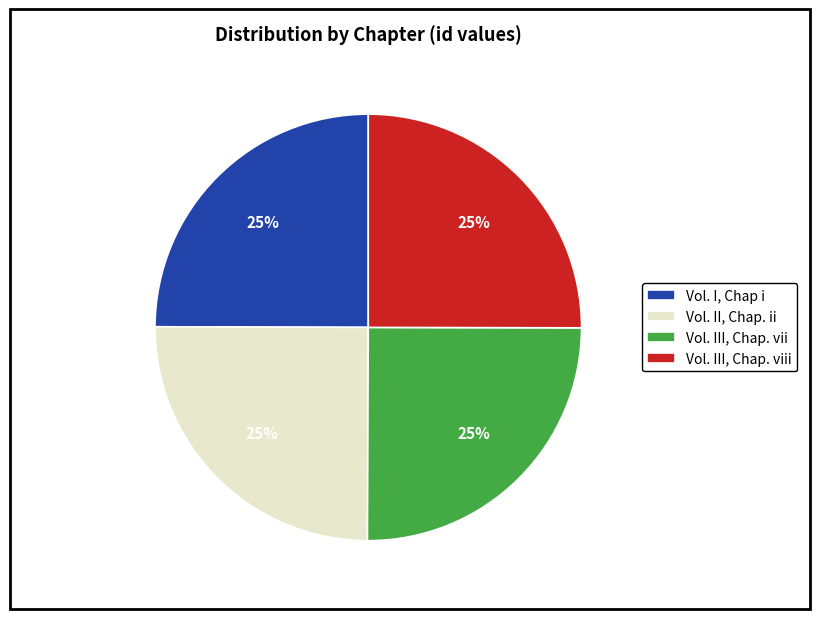

How many slices are in this pie chart?

4